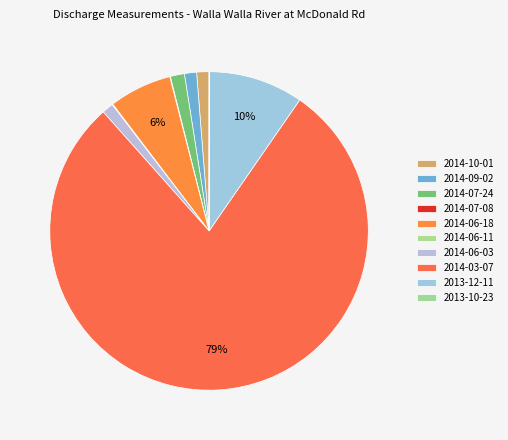

To the nearest percent, what portion does 2014-03-07 represent?

79%